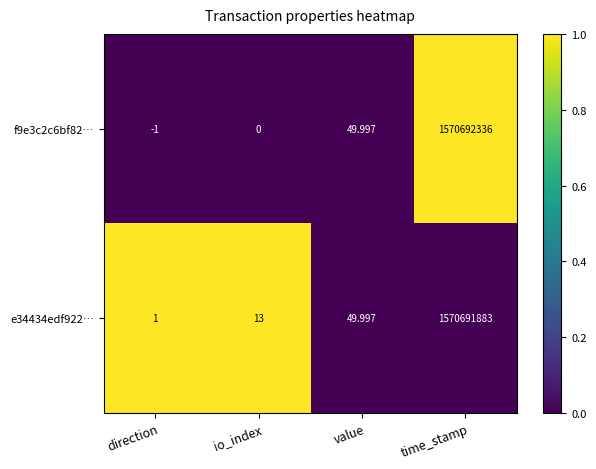

Which category has the lowest value across all series?

direction